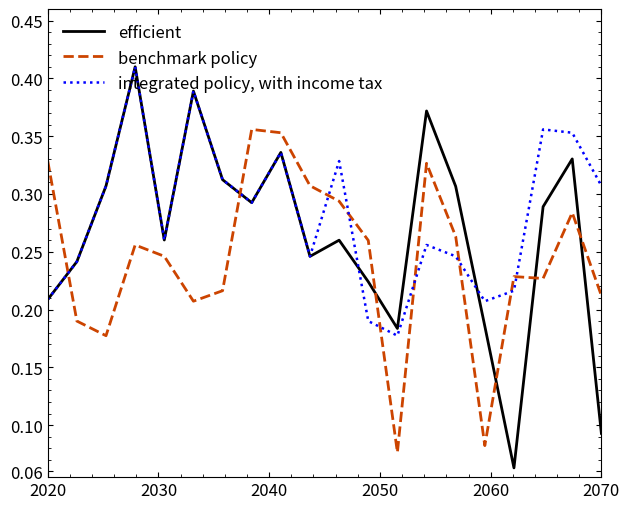

Which series has the widest spread of values?

efficient